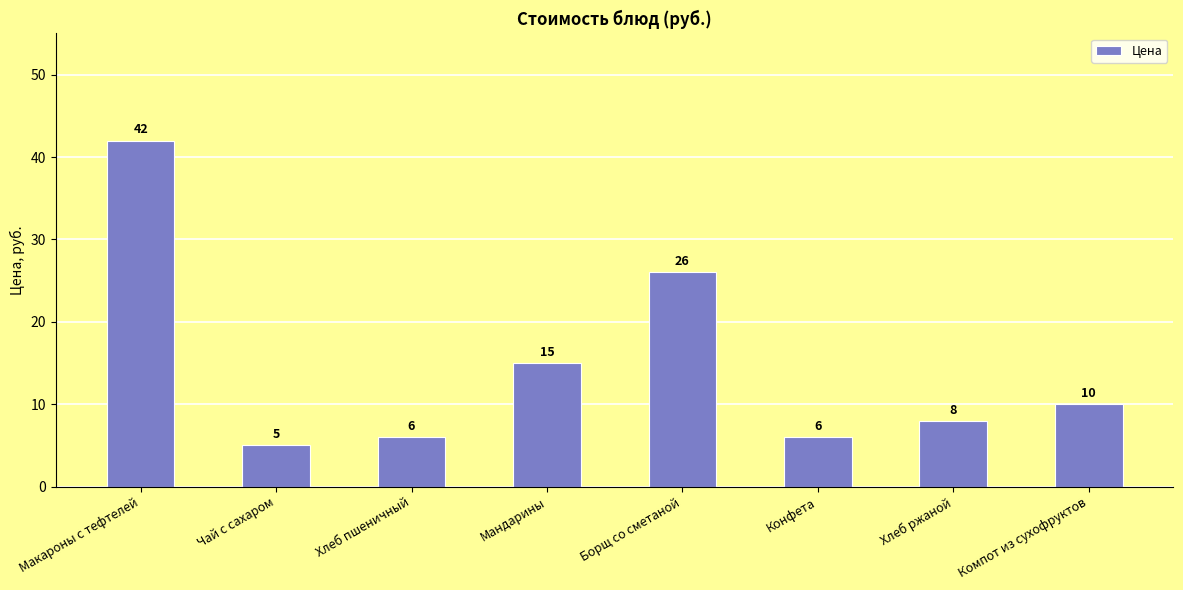

Reading left to right, transcribe all the data shown in this chart.

Макароны с тефтелей=42	Чай с сахаром=5	Хлеб пшеничный=6	Мандарины=15	Борщ со сметаной=26	Конфета=6	Хлеб ржаной=8	Компот из сухофруктов=10